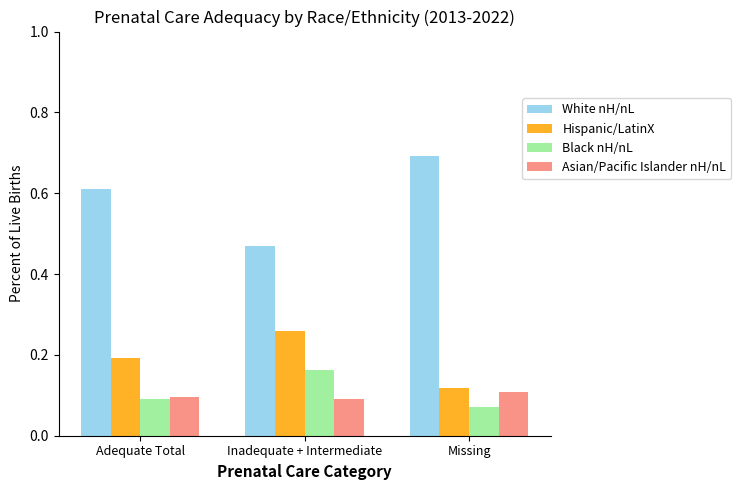

What is the difference between the highest and lowest values at Inadequate + Intermediate?

0.4